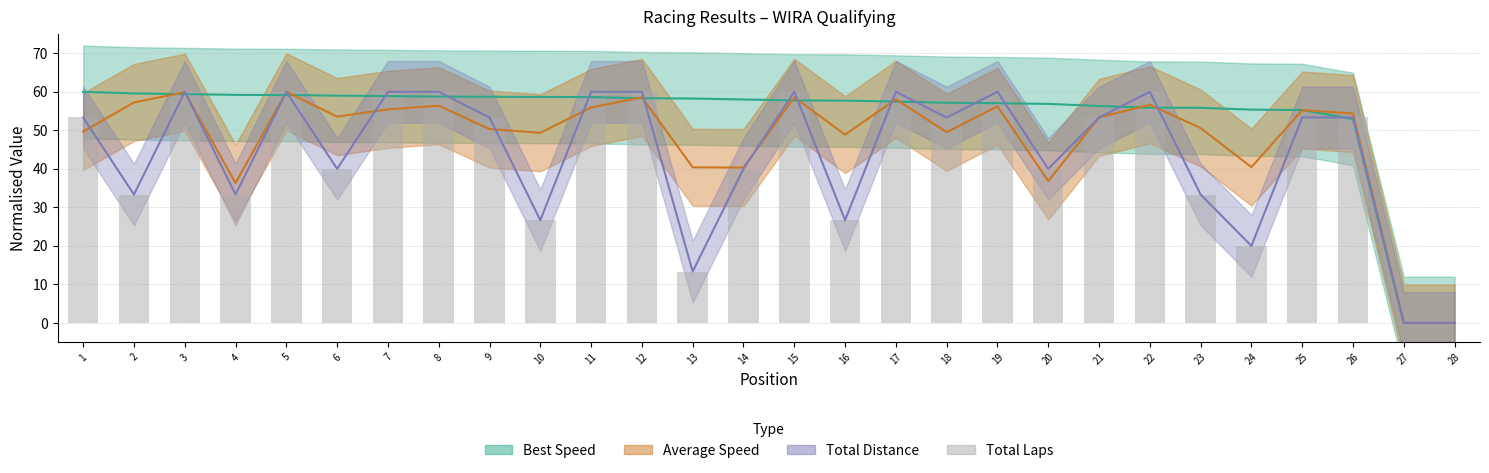

What is the value of the 6th bar from the left?

40.0